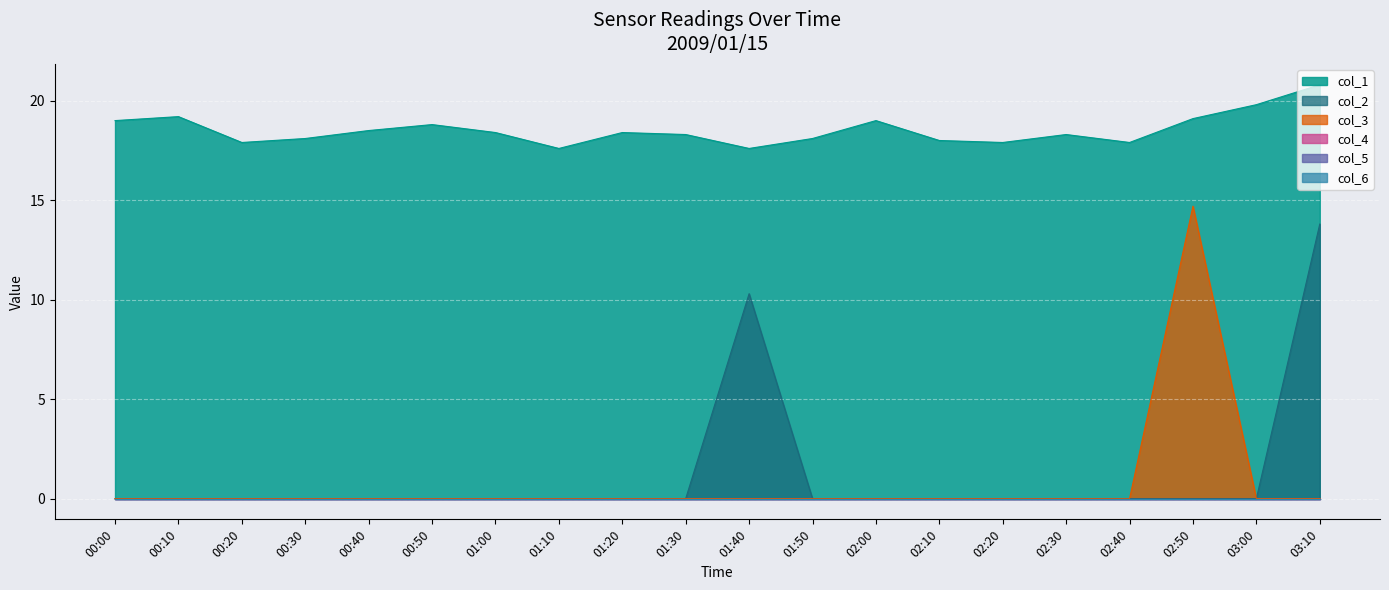

What is the total value across all series at 01:40?

27.9